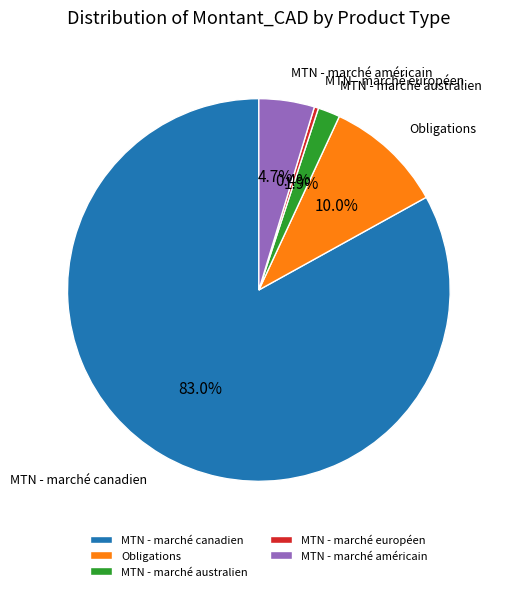

What portion of the pie excludes MTN - marché australien?

98.1%